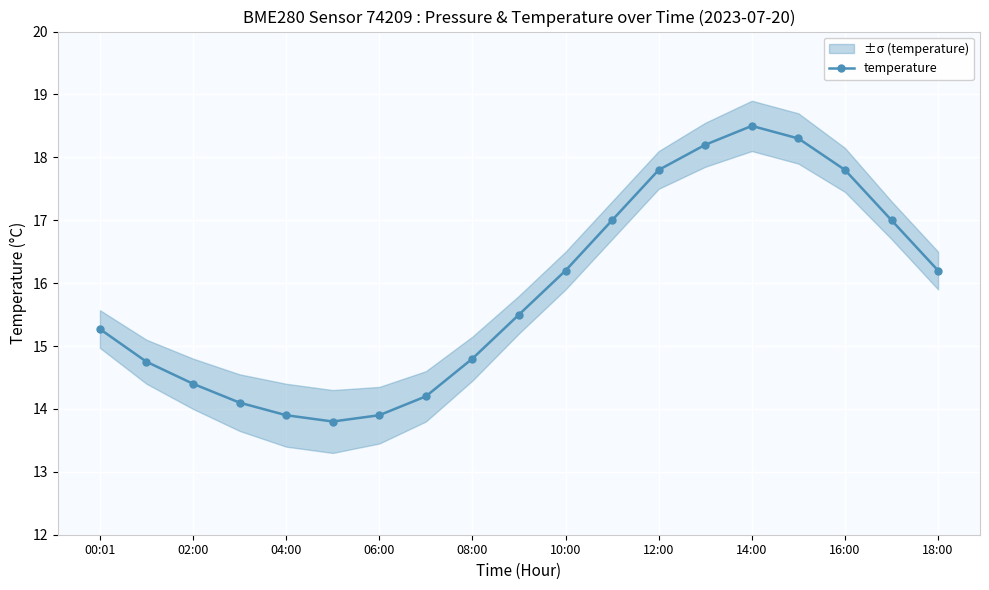

The temperature series shows 9.8 at 00:01. True or false?

False